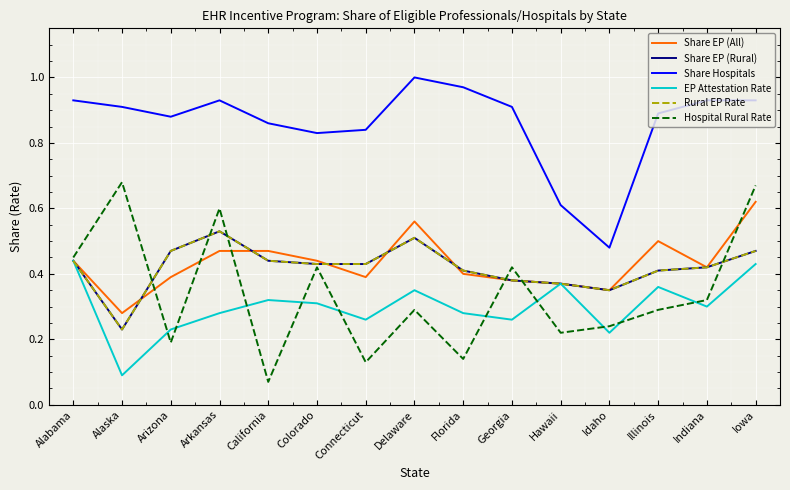

Reading left to right, extract all data points from this chart.

Share EP (All): Alabama=0.4	Alaska=0.3	Arizona=0.4	Arkansas=0.5	California=0.5	Colorado=0.4	Connecticut=0.4	Delaware=0.6	Florida=0.4	Georgia=0.4	Hawaii=0.4	Idaho=0.3	Illinois=0.5	Indiana=0.4	Iowa=0.6
Share EP (Rural): Alabama=0.4	Alaska=0.2	Arizona=0.5	Arkansas=0.5	California=0.4	Colorado=0.4	Connecticut=0.4	Delaware=0.5	Florida=0.4	Georgia=0.4	Hawaii=0.4	Idaho=0.3	Illinois=0.4	Indiana=0.4	Iowa=0.5
Share Hospitals: Alabama=0.9	Alaska=0.9	Arizona=0.9	Arkansas=0.9	California=0.9	Colorado=0.8	Connecticut=0.8	Delaware=1.0	Florida=1.0	Georgia=0.9	Hawaii=0.6	Idaho=0.5	Illinois=0.9	Indiana=0.9	Iowa=0.9
EP Attestation Rate: Alabama=0.4	Alaska=0.1	Arizona=0.2	Arkansas=0.3	California=0.3	Colorado=0.3	Connecticut=0.3	Delaware=0.3	Florida=0.3	Georgia=0.3	Hawaii=0.4	Idaho=0.2	Illinois=0.4	Indiana=0.3	Iowa=0.4
Rural EP Rate: Alabama=0.4	Alaska=0.2	Arizona=0.5	Arkansas=0.5	California=0.4	Colorado=0.4	Connecticut=0.4	Delaware=0.5	Florida=0.4	Georgia=0.4	Hawaii=0.4	Idaho=0.3	Illinois=0.4	Indiana=0.4	Iowa=0.5
Hospital Rural Rate: Alabama=0.5	Alaska=0.7	Arizona=0.2	Arkansas=0.6	California=0.1	Colorado=0.4	Connecticut=0.1	Delaware=0.3	Florida=0.1	Georgia=0.4	Hawaii=0.2	Idaho=0.2	Illinois=0.3	Indiana=0.3	Iowa=0.7